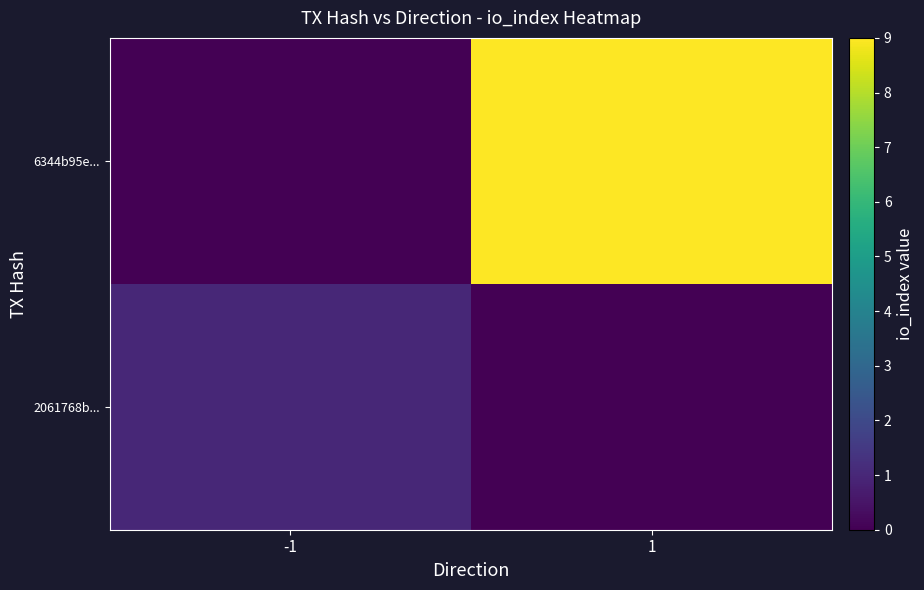

What is the spread (max minus min) of values at -1?

1